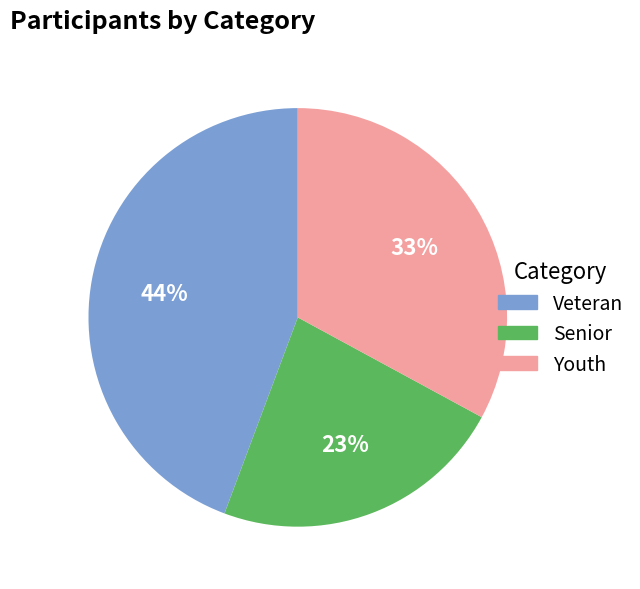

Rank the categories by value from lowest to highest.

Senior, Youth, Veteran